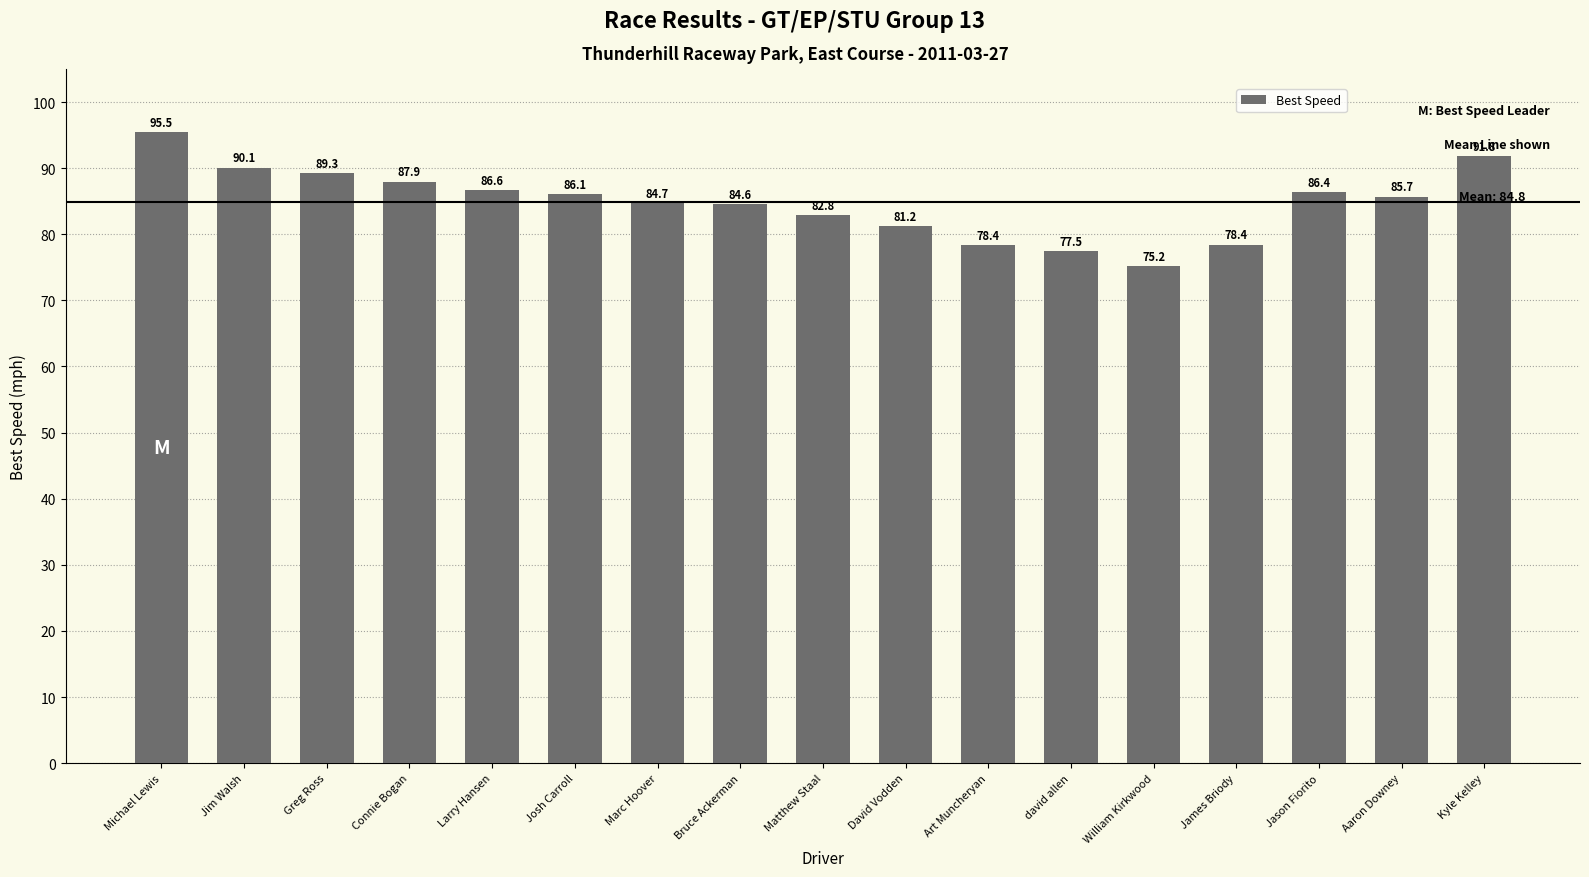

Are the bars grouped side by side (vs. stacked)?

No